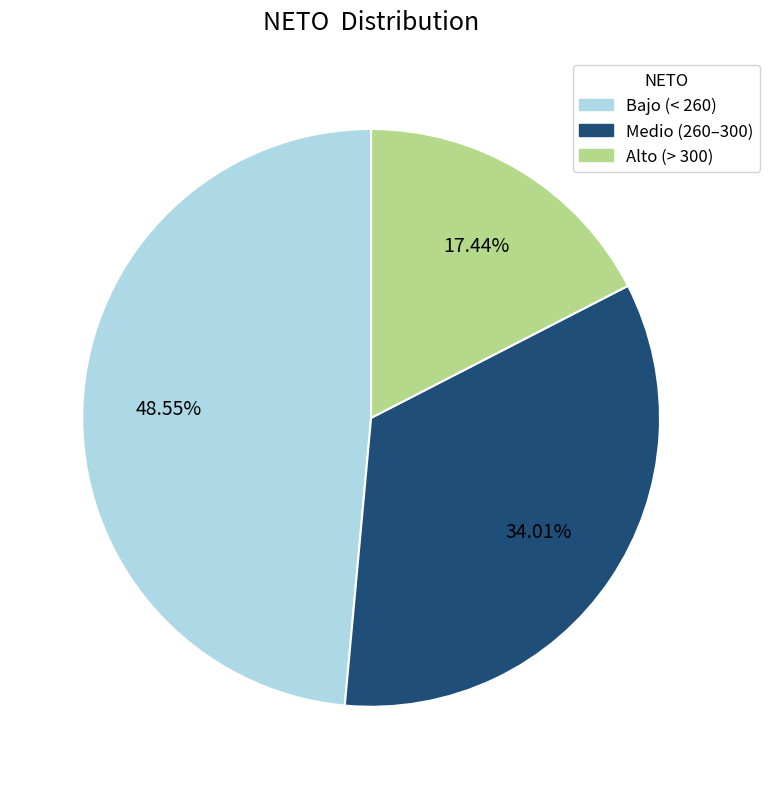

Does any single category account for the majority?

No